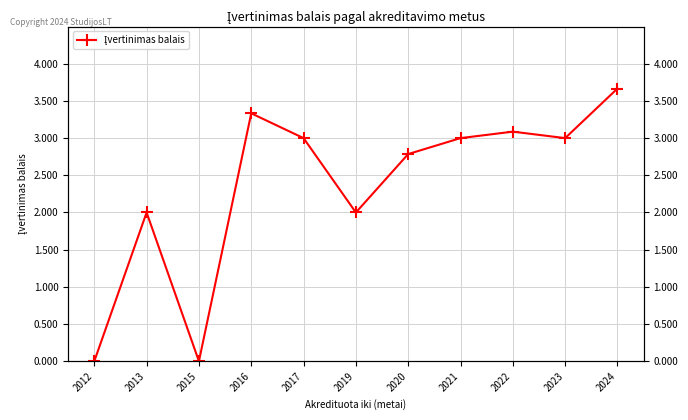

What is the change in value from 2016 to 2021?

-0.3